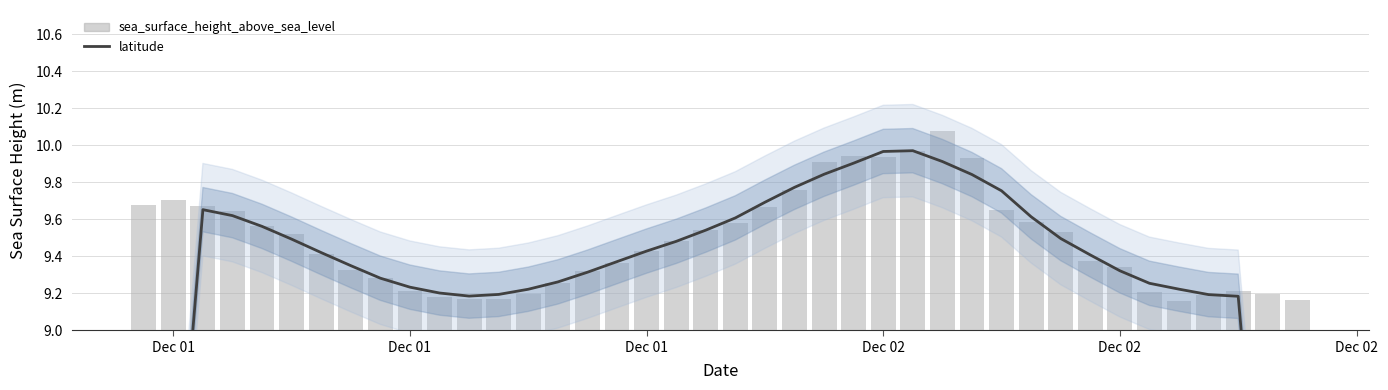

Rank the series by their average value, from highest to lowest.

sea_surface_height_above_sea_level, latitude